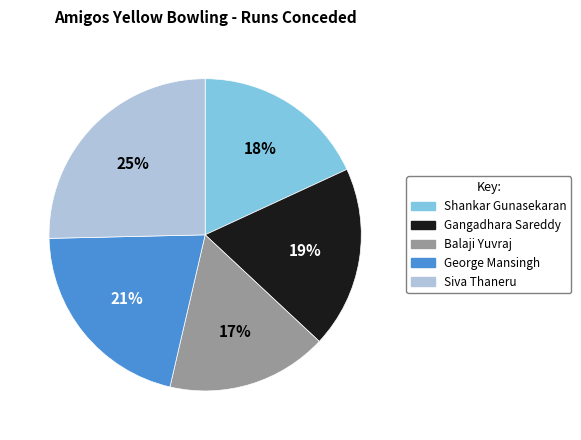

Rank the categories by value from highest to lowest.

Siva Thaneru, George Mansingh, Gangadhara Sareddy, Shankar Gunasekaran, Balaji Yuvraj